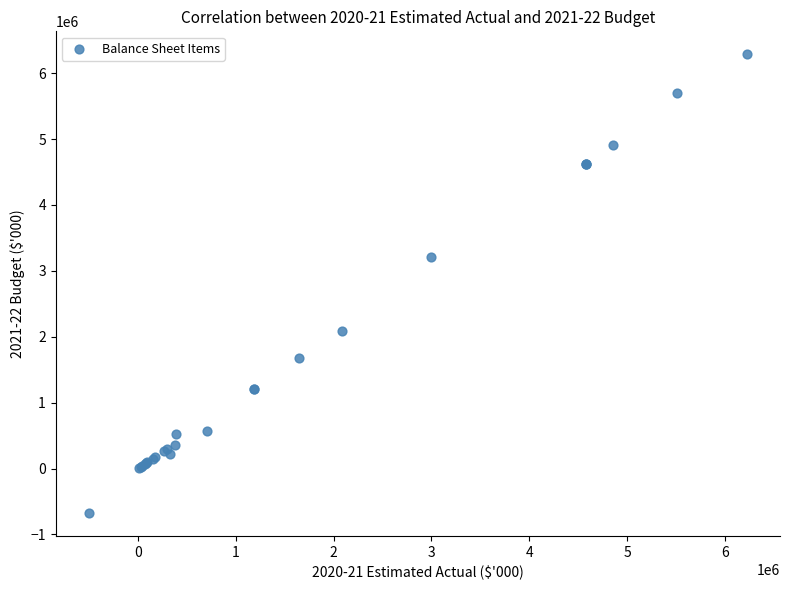

What Y value in the scatter plot is closest to 2804856?

3203813